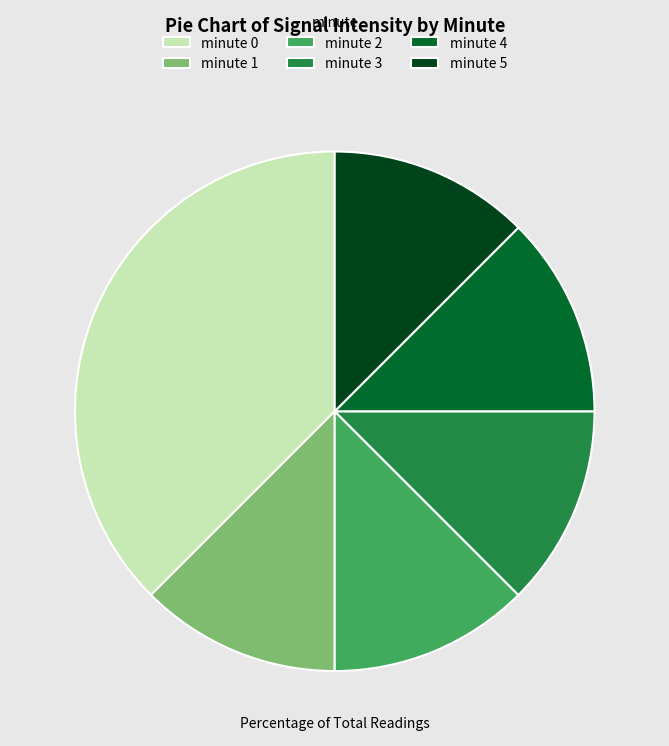

Do minute 5 and minute 3 together represent more than half of the pie?

No